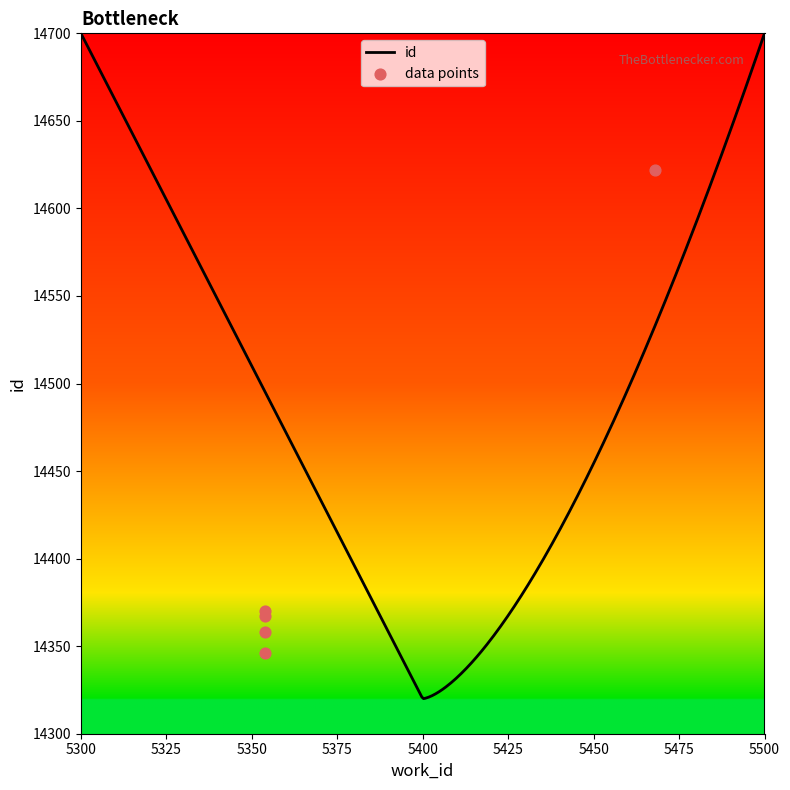

Between 5354 and 5468, which is larger?

5468